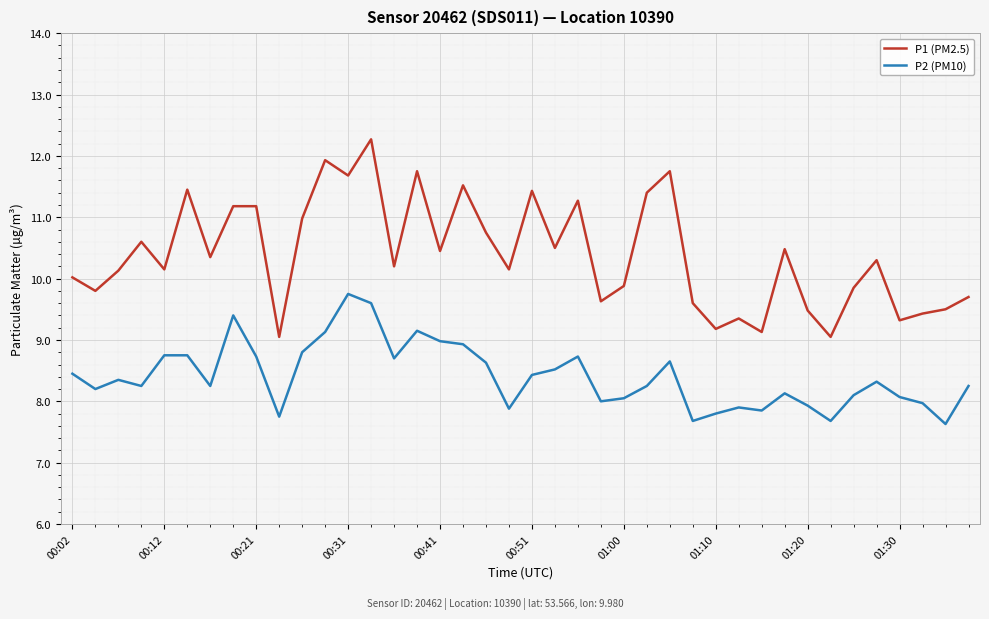

Which series has the largest total across all categories?

P1 (PM2.5)